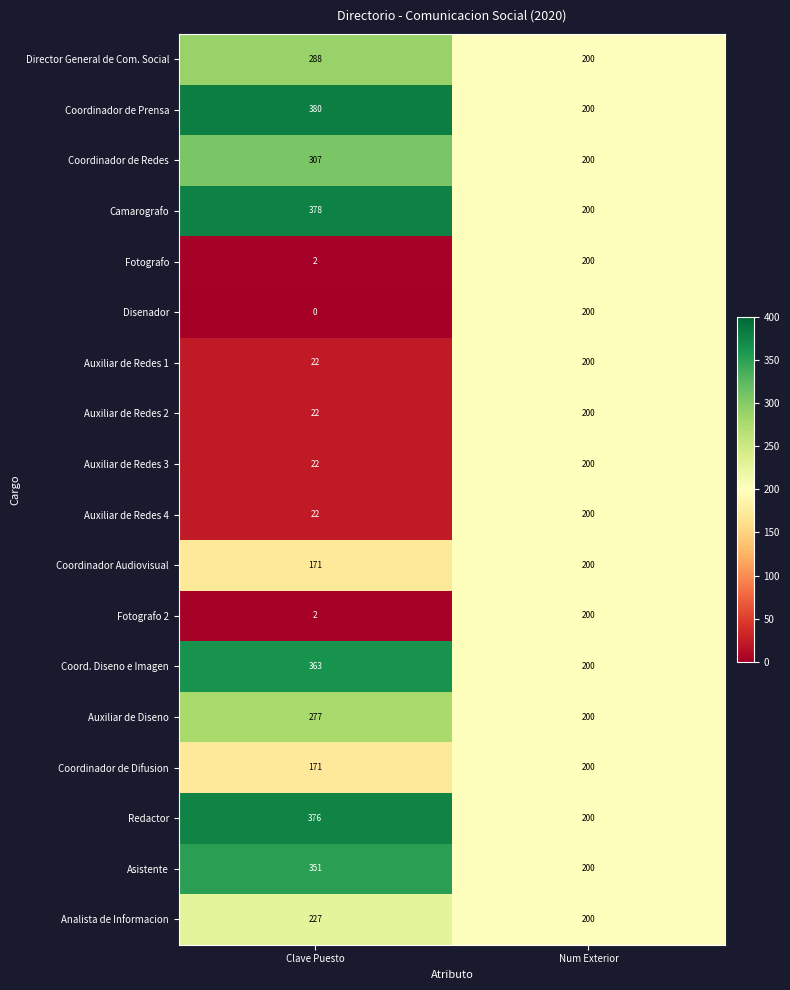

What is the sum of all Auxiliar de Redes 4 values?

222